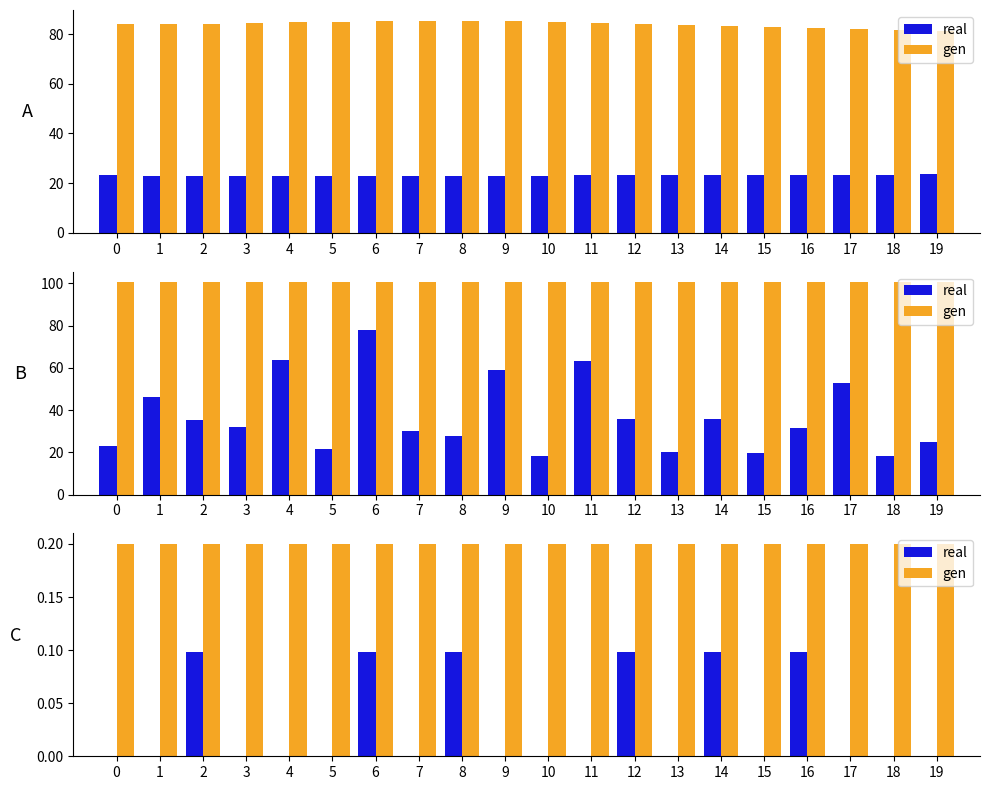

Are the bars grouped side by side (vs. stacked)?

Yes